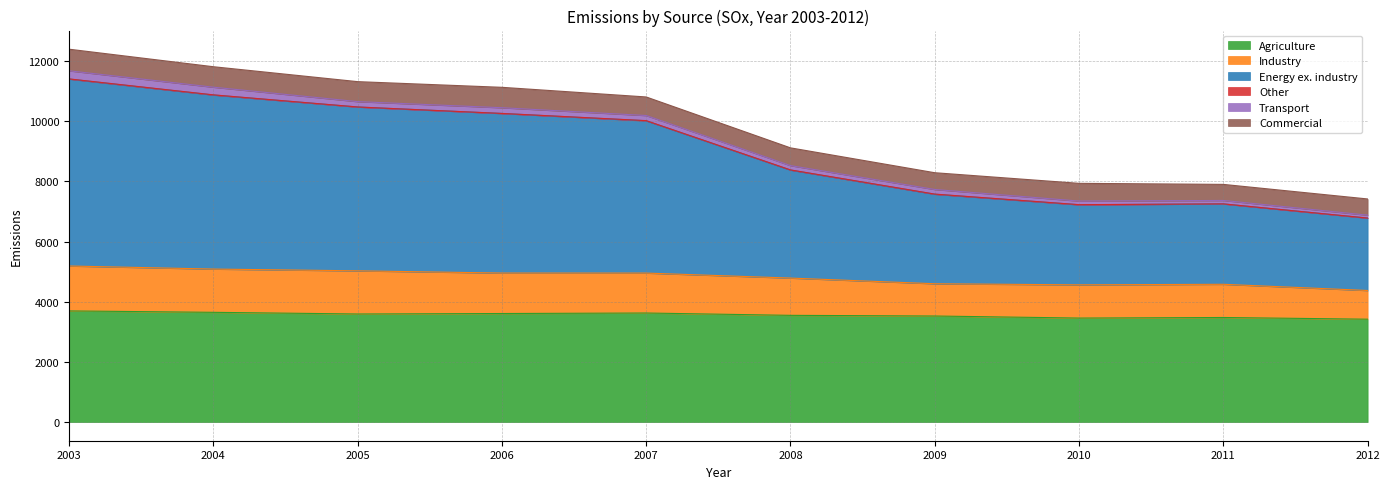

What is the minimum value for Agriculture?

3420.9